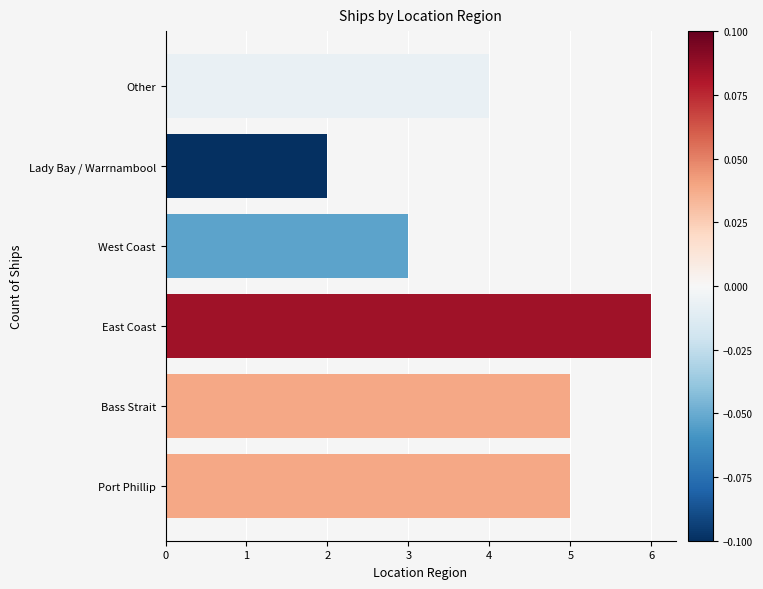

What is the average value?

4